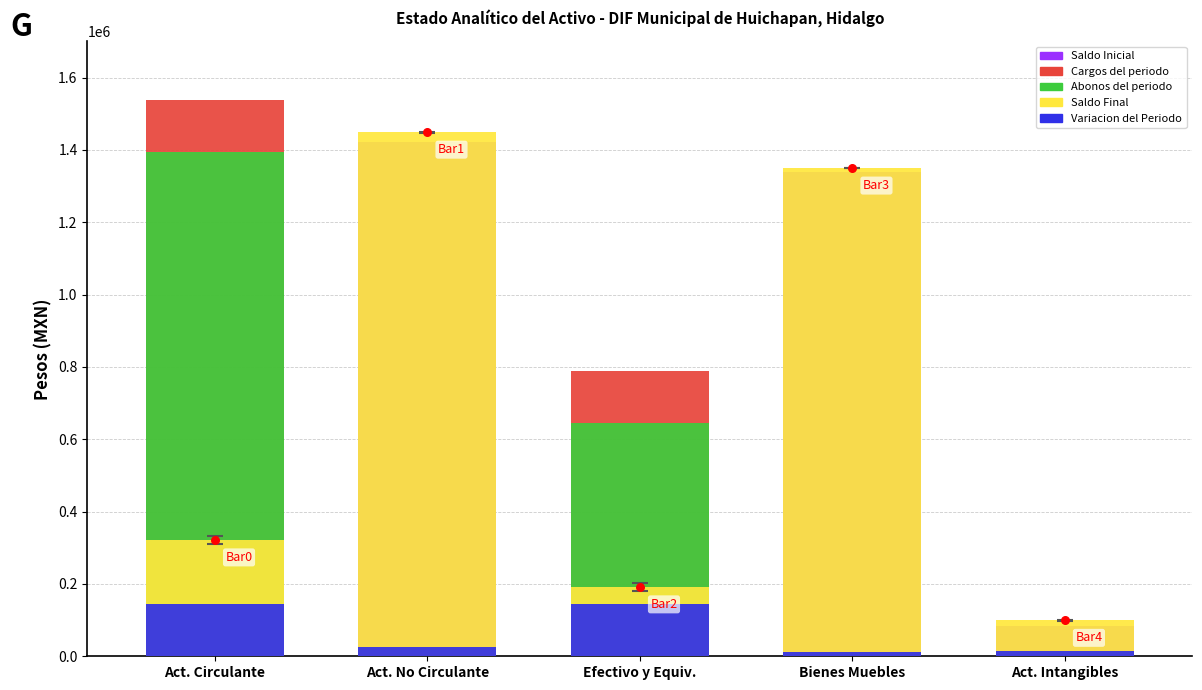

Which series contains the highest Y value?

Cargos del periodo